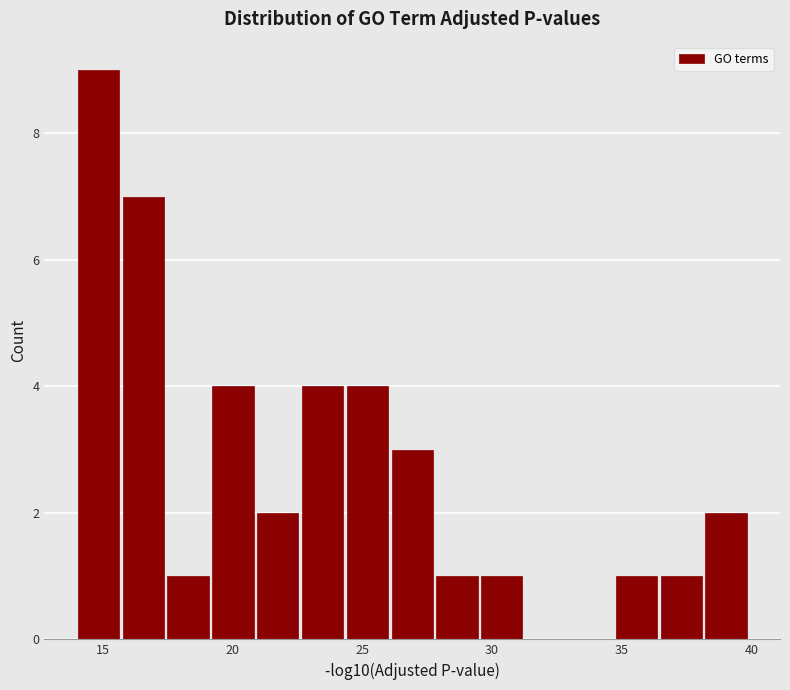

Read against the x-axis, roughly where is the centre of the tallest bar?

15.0